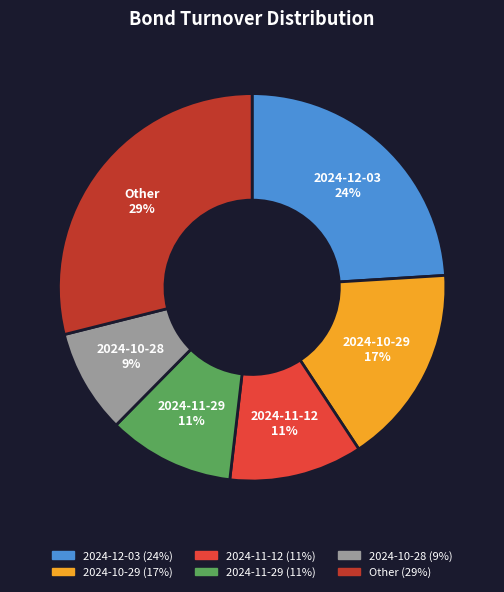

Is there a majority slice in this chart?

No